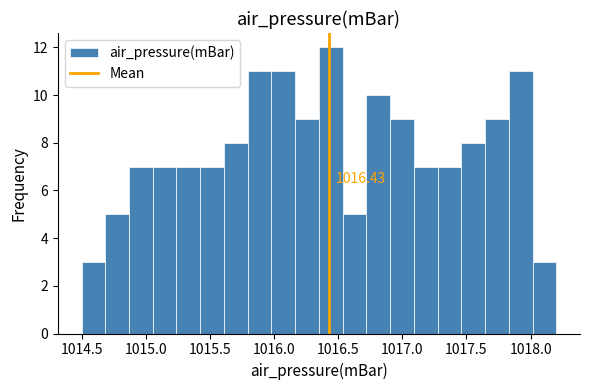

Around what value on the x-axis is the tallest bar? Give the approximate position of its centre, as read against the axis.

1016.45